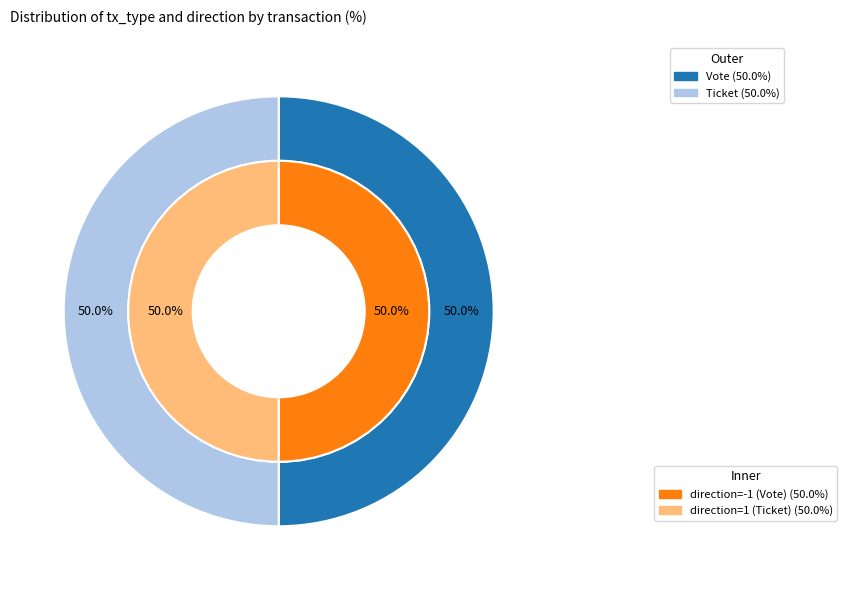

Does Ticket account for over 50% of the chart?

No